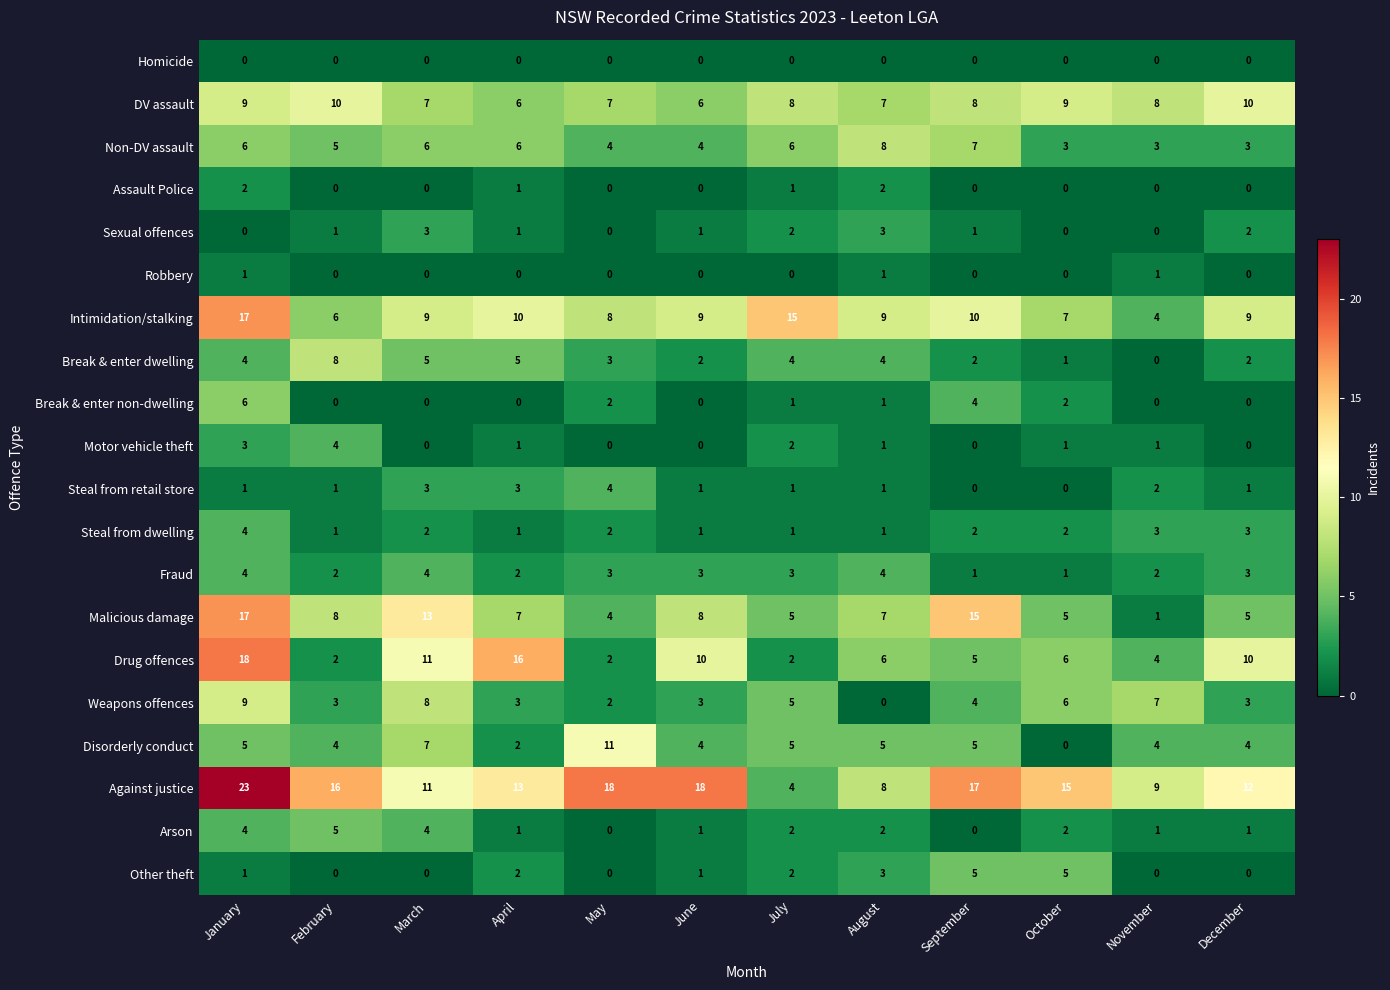

What is the average value of the Malicious damage series?

8